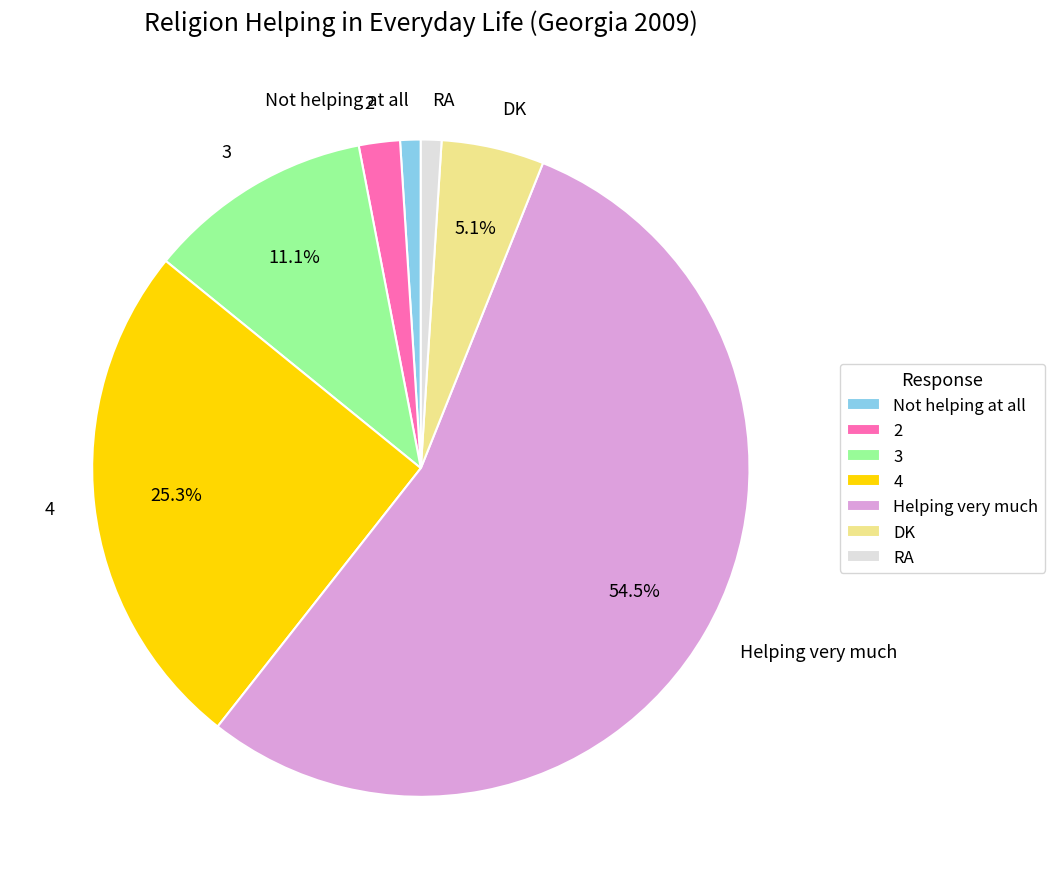

Count the number of slices in the pie.

7